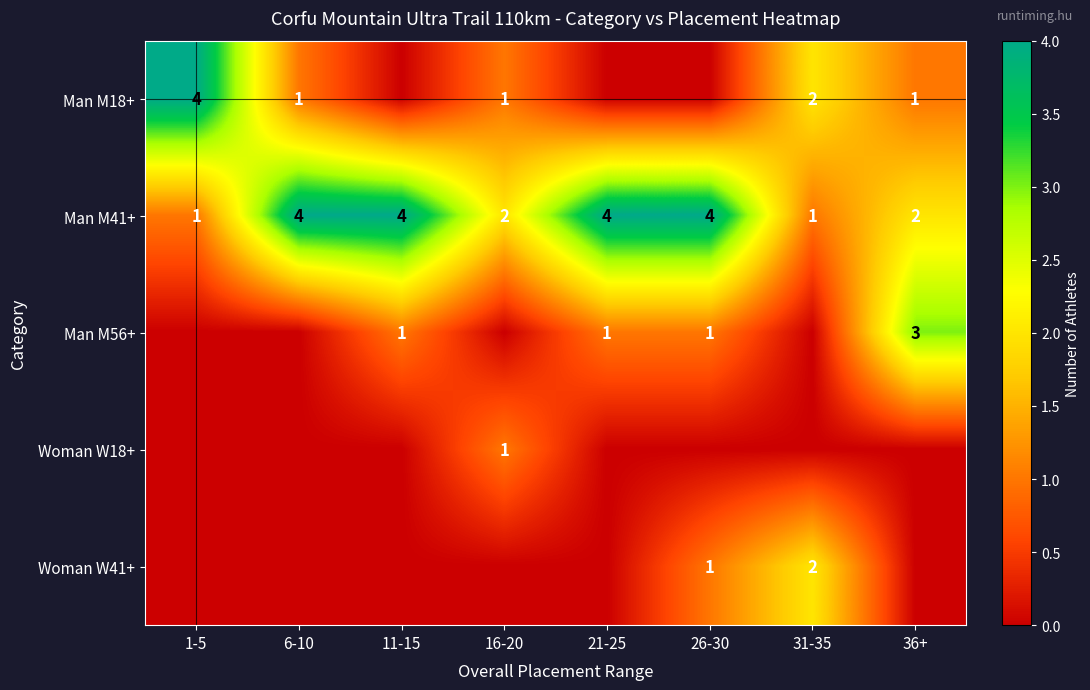

What is the maximum value for Man M41+?

4